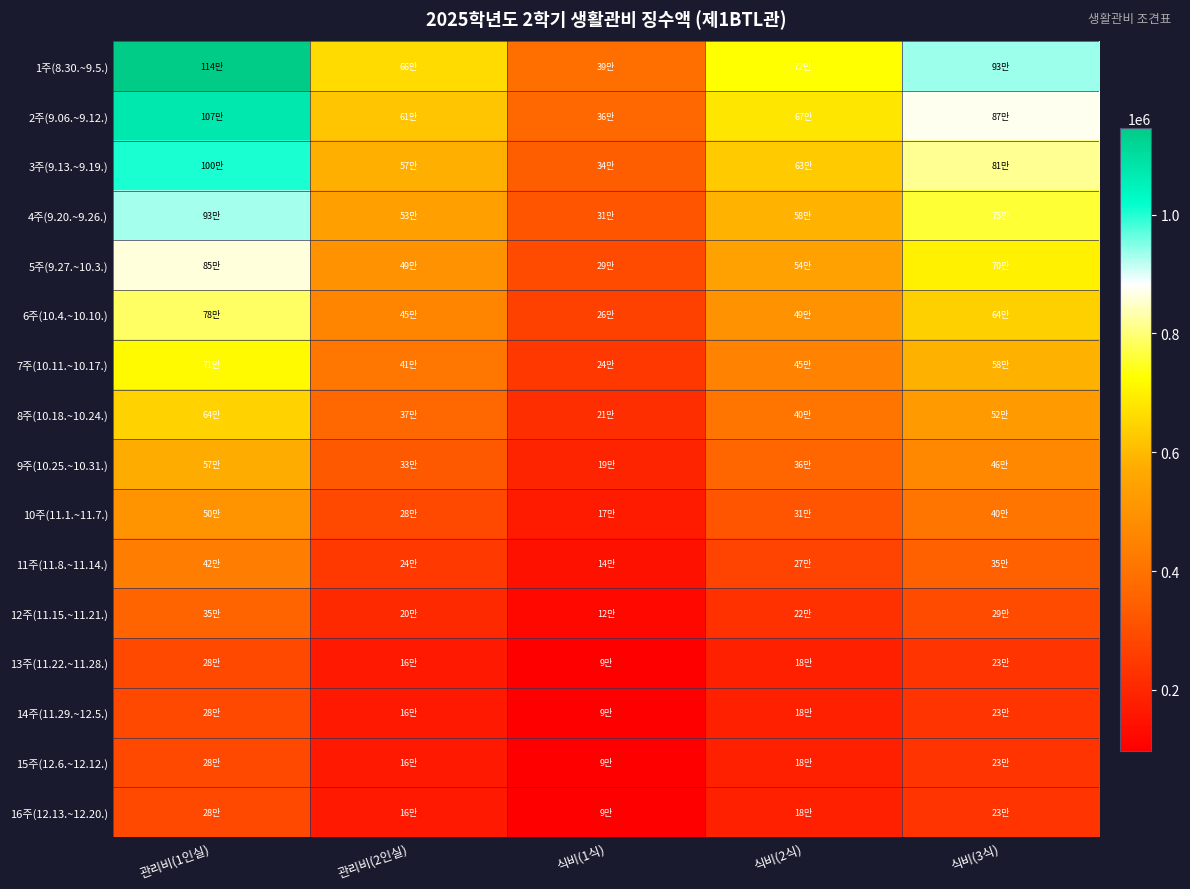

What is the total value across all series at 관리비(1인실)?

10170720